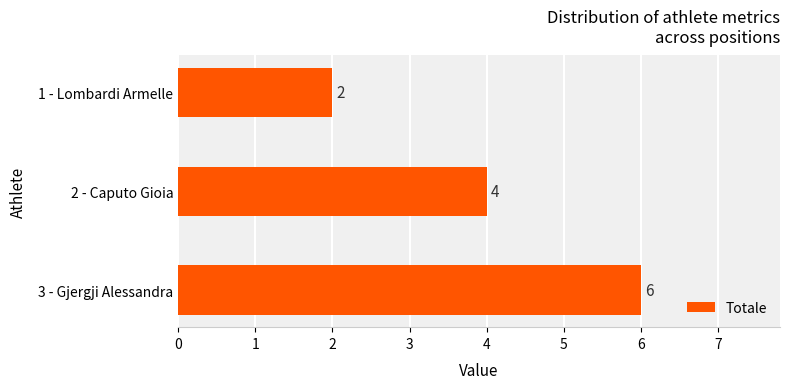

Where is the data nearest to the value 4?

2 - Caputo Gioia